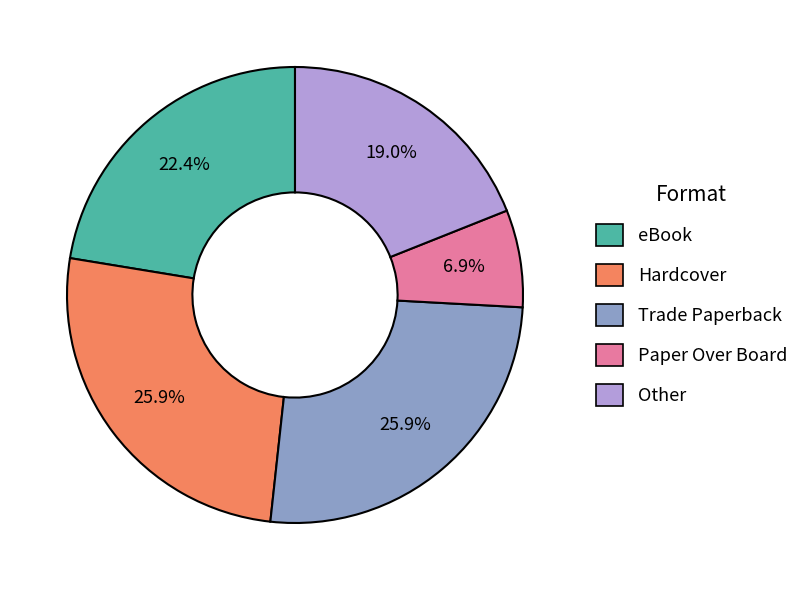

Count the number of slices in the pie.

5